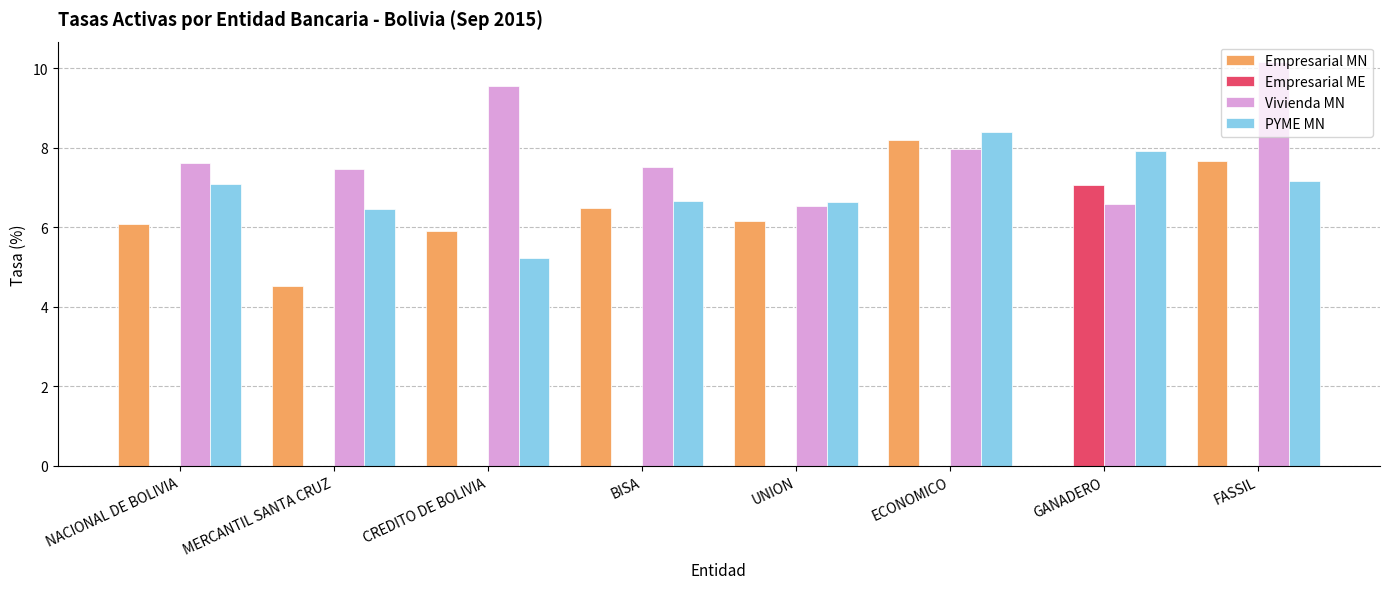

What is the maximum value for Empresarial MN?

8.2